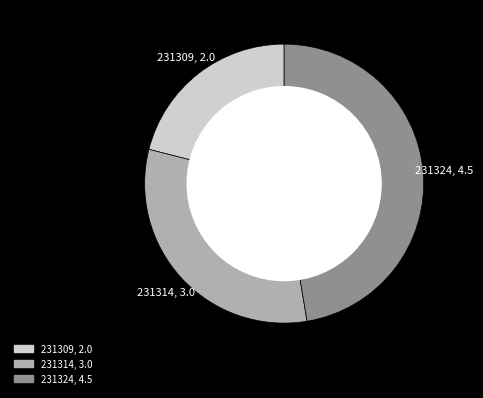

Combined, do 231314, 3.0 and 231309, 2.0 account for over 50%?

Yes